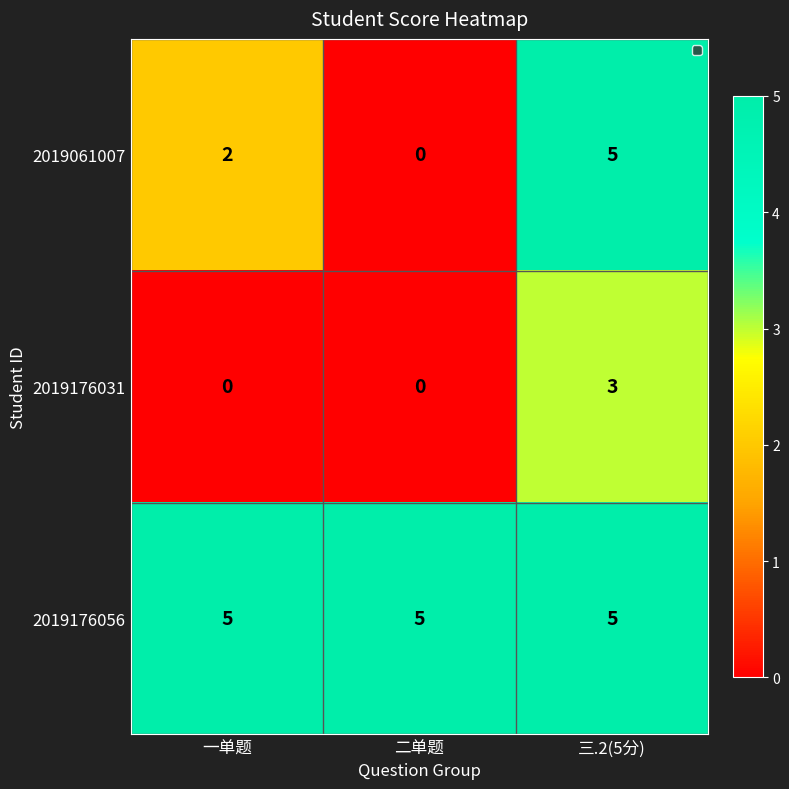

Reading left to right, extract all data points from this chart.

2019061007: 一单题=2	二单题=0	三.2(5分)=5
2019176031: 一单题=0	二单题=0	三.2(5分)=3
2019176056: 一单题=5	二单题=5	三.2(5分)=5